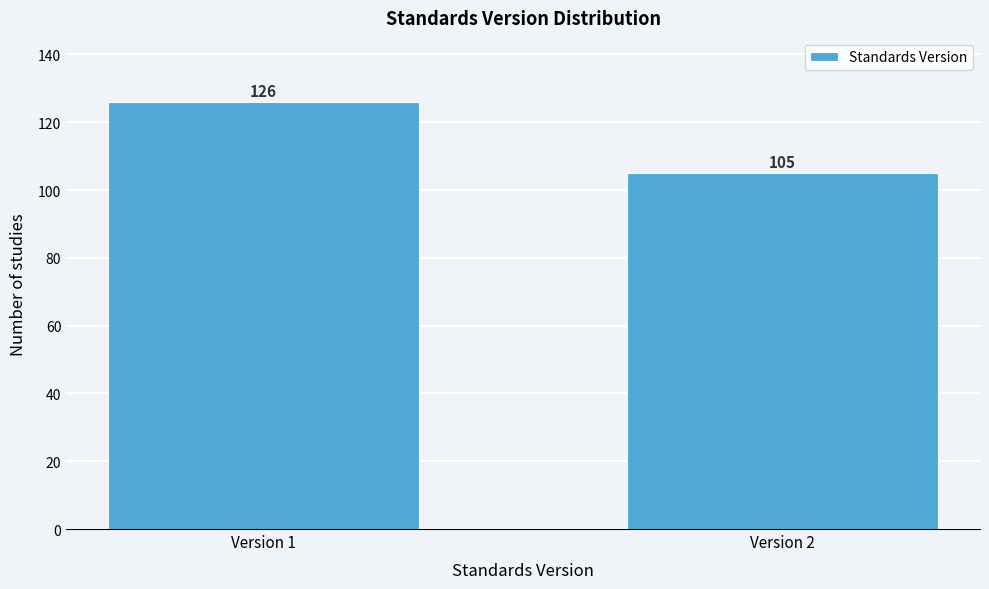

Reading right to left, what are all the values shown in this chart?

Version 2=105	Version 1=126